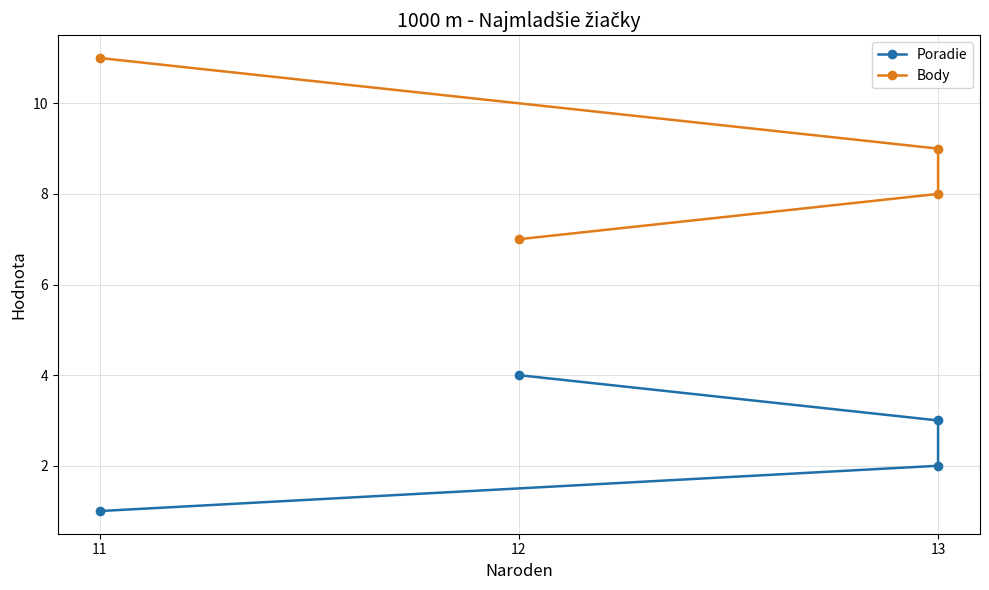

What is the total value across all series at 12?

11